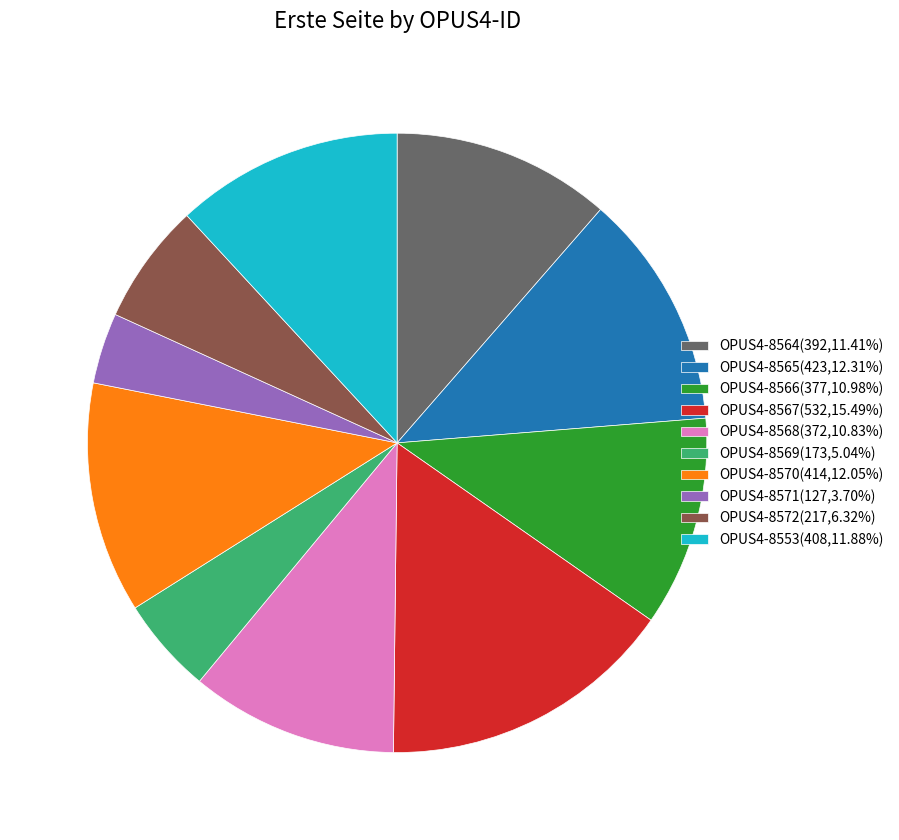

Is there a majority slice in this chart?

No